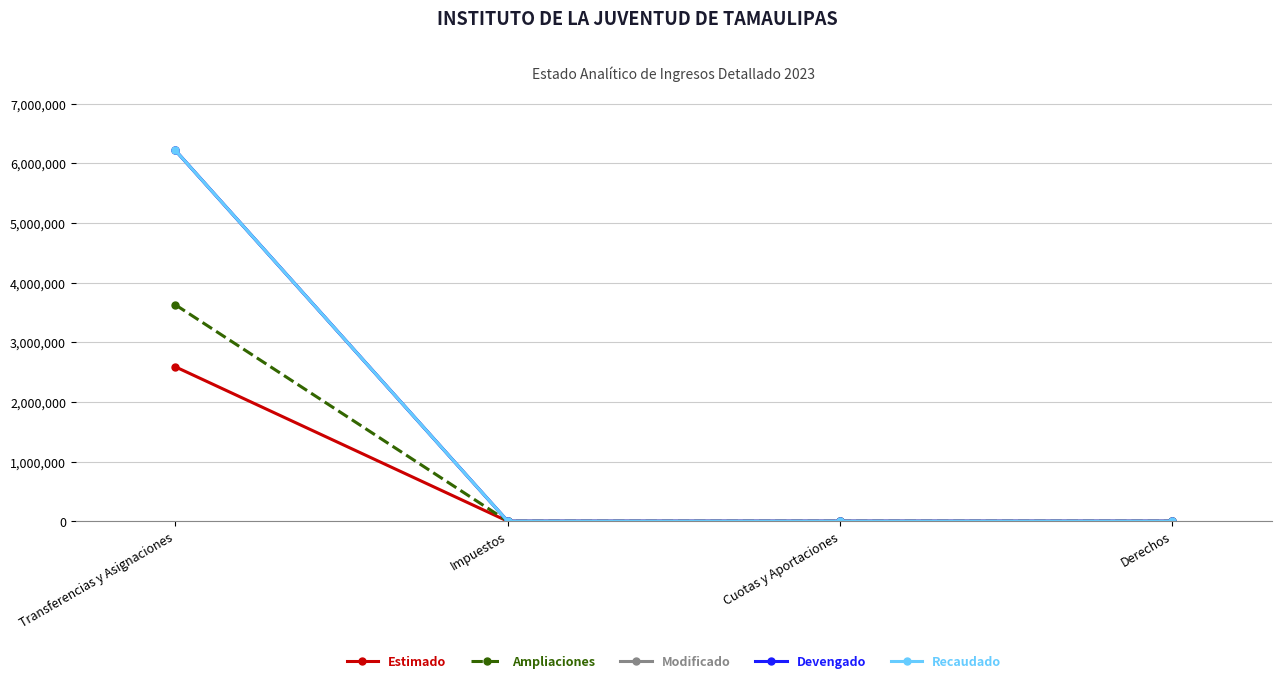

Does the chart have visible grid lines?

Yes